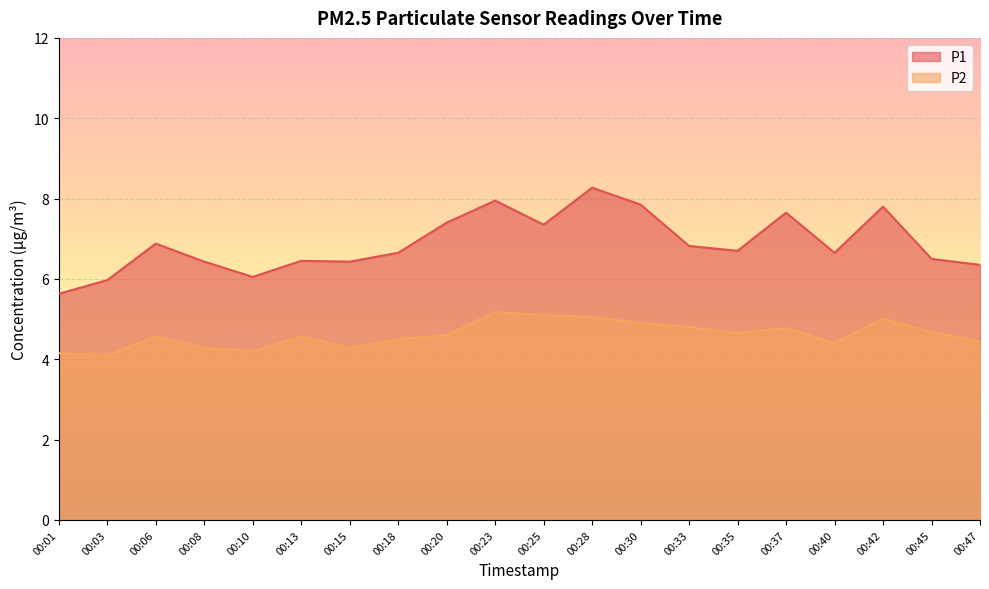

Rank the series by their maximum value, from highest to lowest.

P1, P2